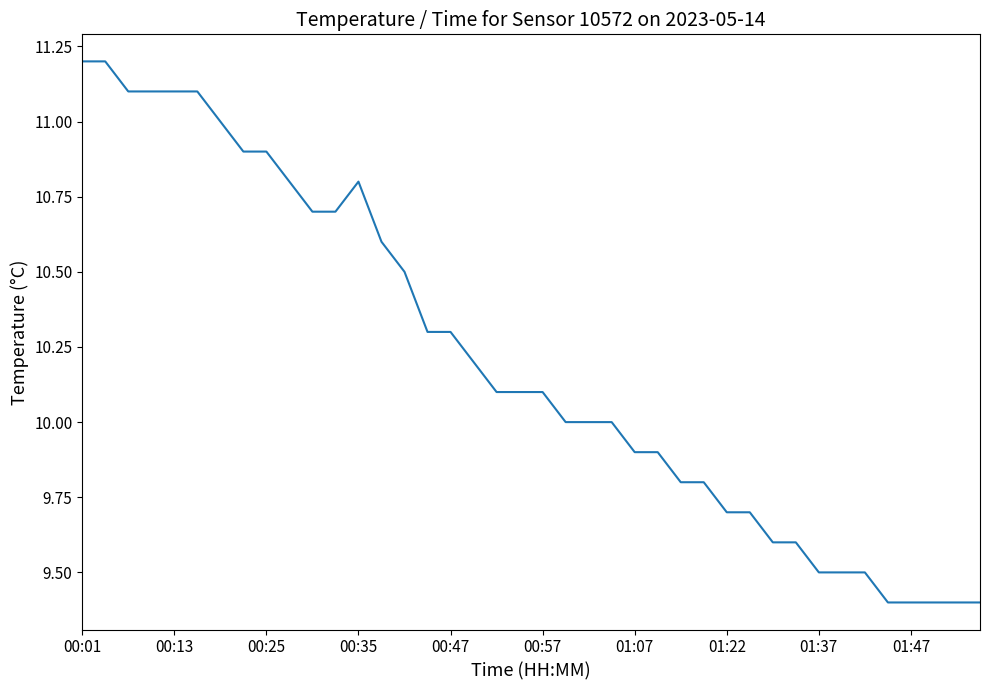

What is the minimum value shown in the chart?

9.4